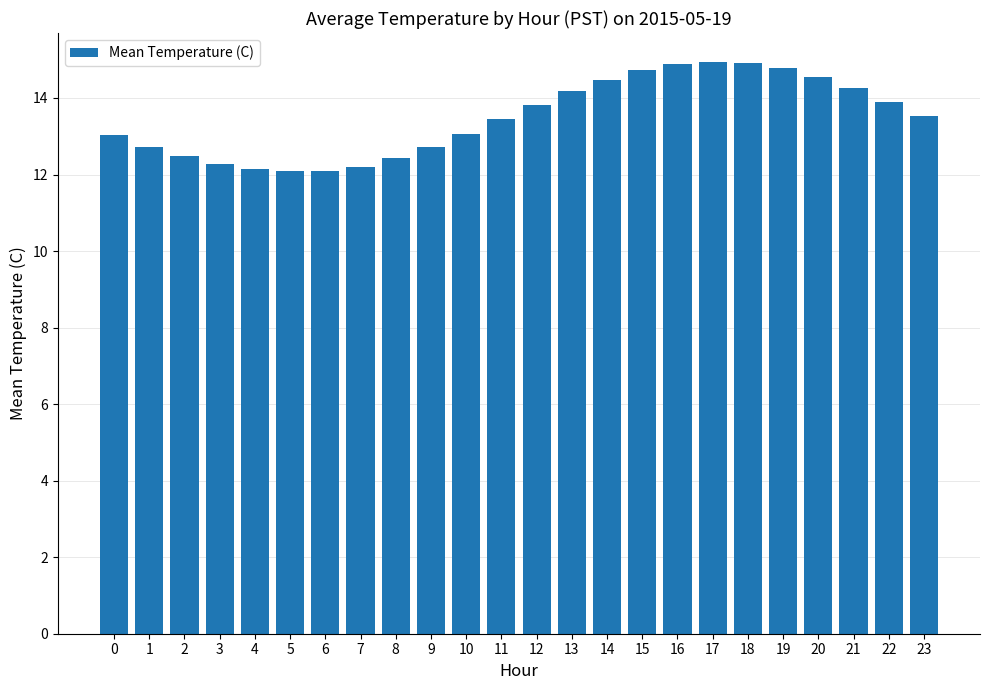

What is the minimum value shown in the chart?

12.1